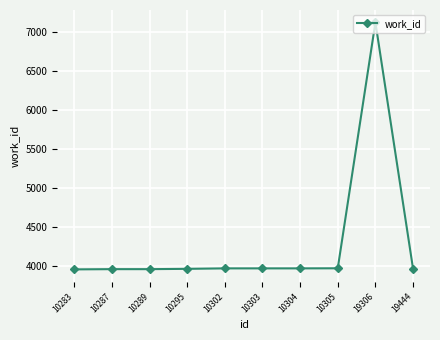

What is the change in value from 10302 to 19306?

+3156